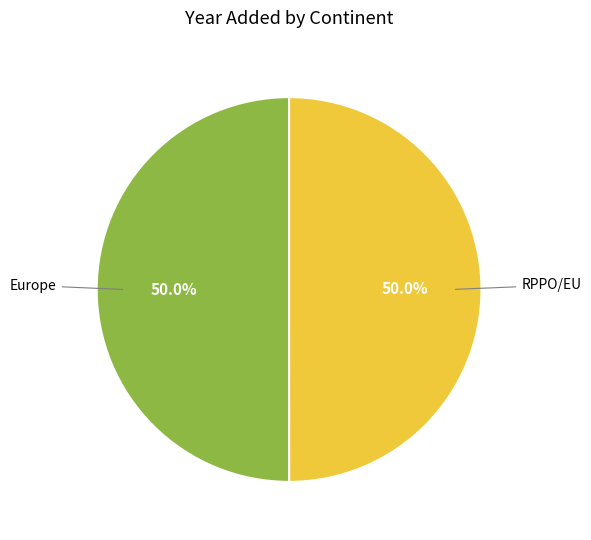

How many segments does this pie chart have?

2